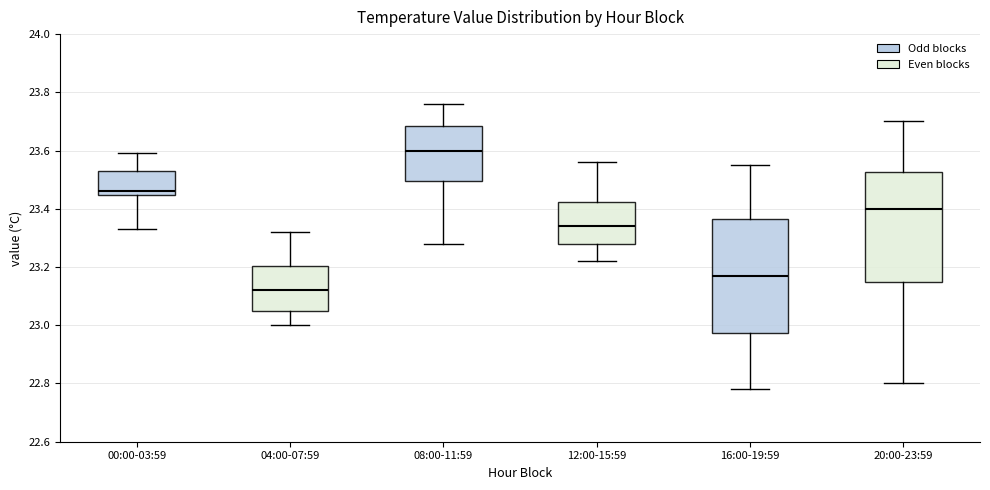

Which box has the highest median line?

08:00-11:59